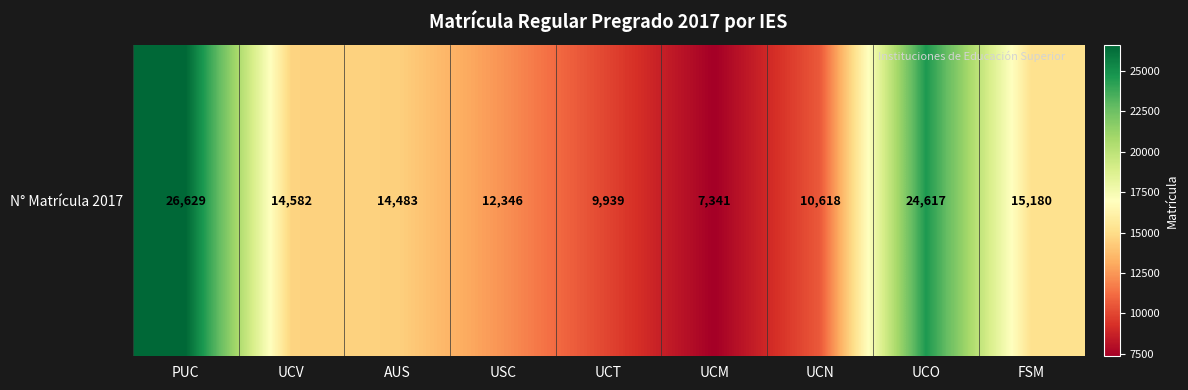

What is the change in value from AUS to UCO?

+10134